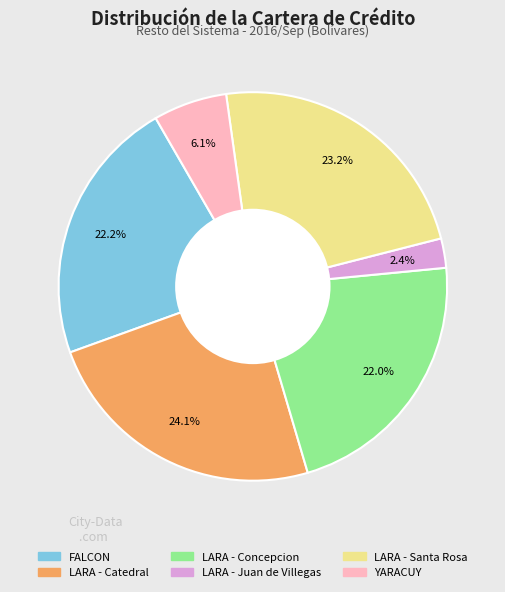

How much of the chart is everything except FALCON?

77.8%